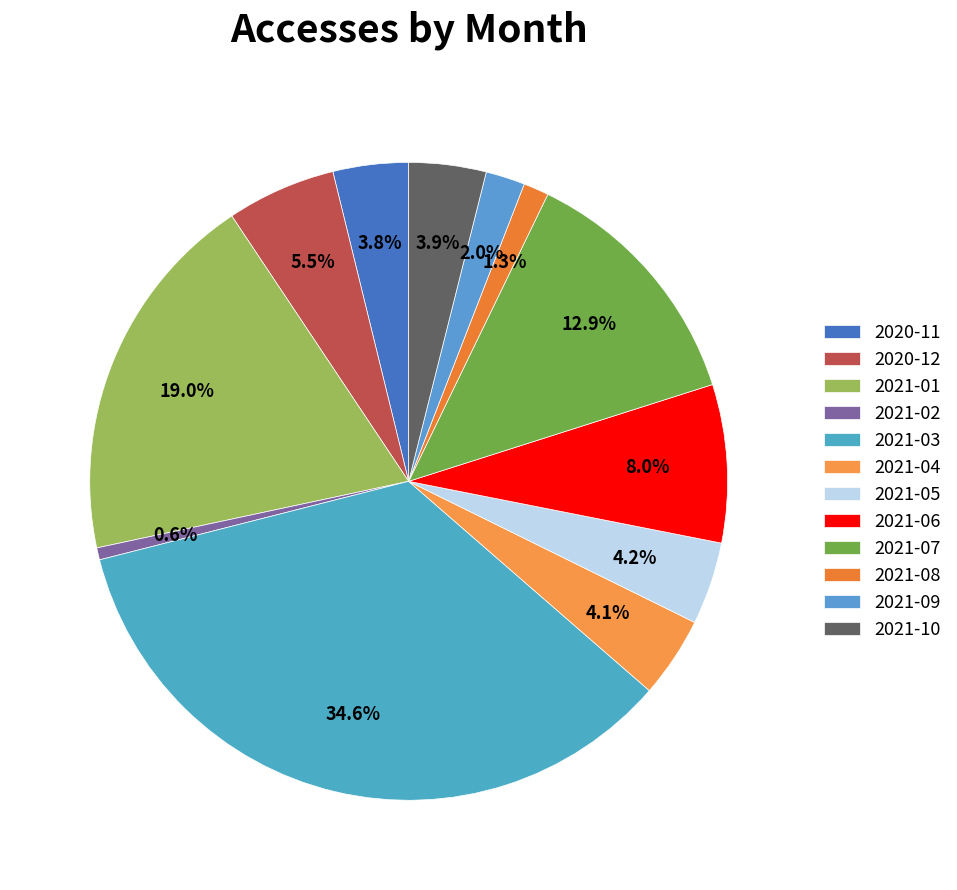

True or false: 2020-12 accounts for 6% of the total.

True